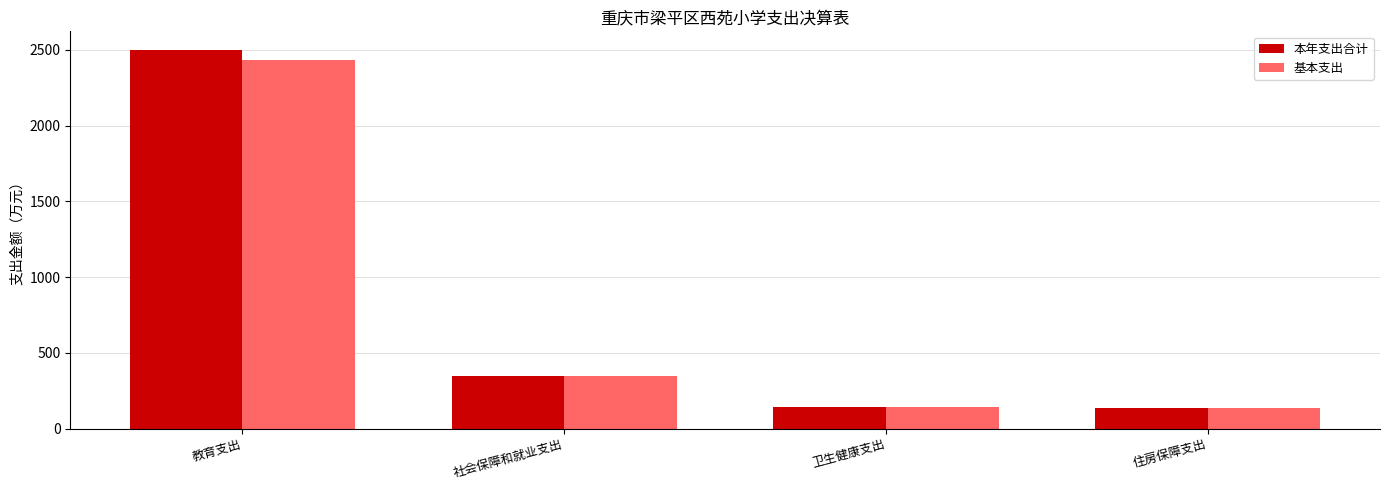

Read the 基本支出 value at 社会保障和就业支出.

347.4